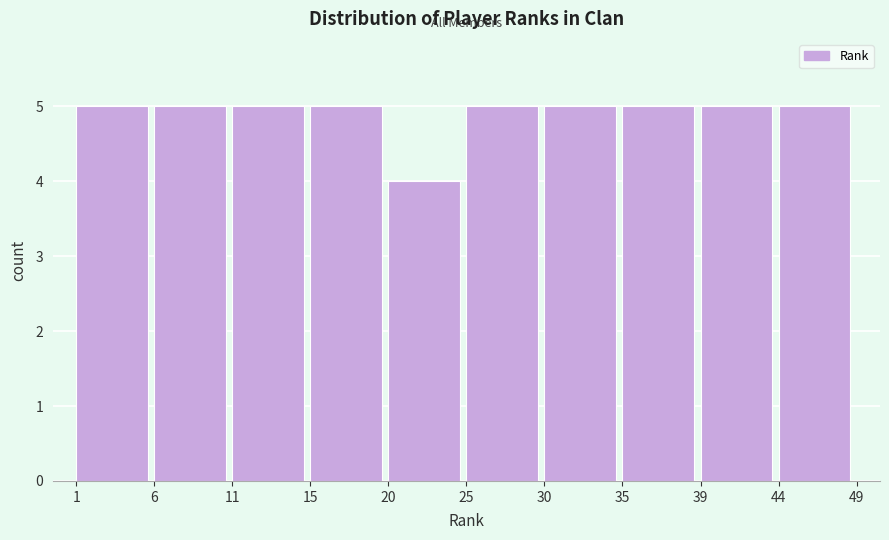

Reading left to right, list every bar in this chart as the range it spans on the x-axis followed by its height. The values are not printed on the chart, so give them approximately, as read against the axis.

1 to 6: 5
6 to 11: 5
11 to 15: 5
15 to 20: 5
20 to 25: 4
25 to 30: 5
30 to 35: 5
35 to 39: 5
39 to 44: 5
44 to 49: 5